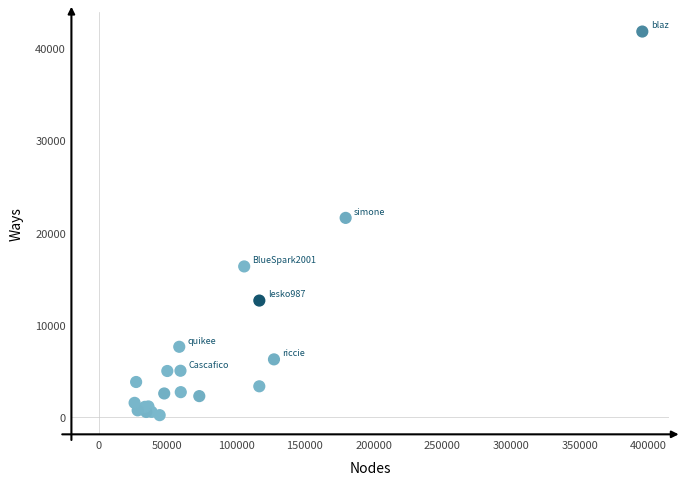

What Y value in the scatter plot is closest to 21001?

21593